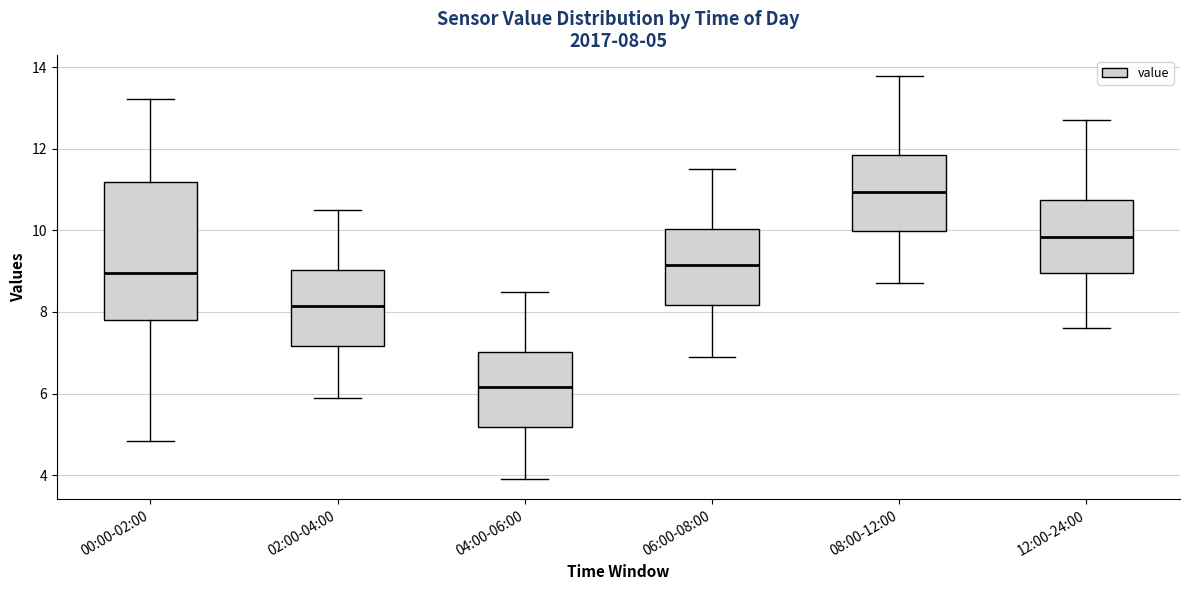

Which box's median line is the lowest?

04:00-06:00